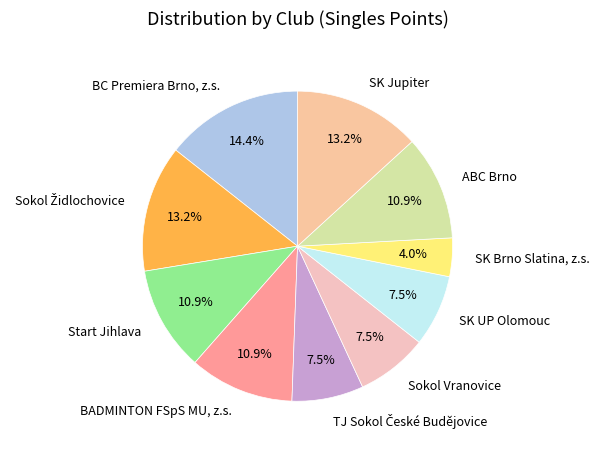

Is the sum of SK Jupiter and ABC Brno greater than half?

No